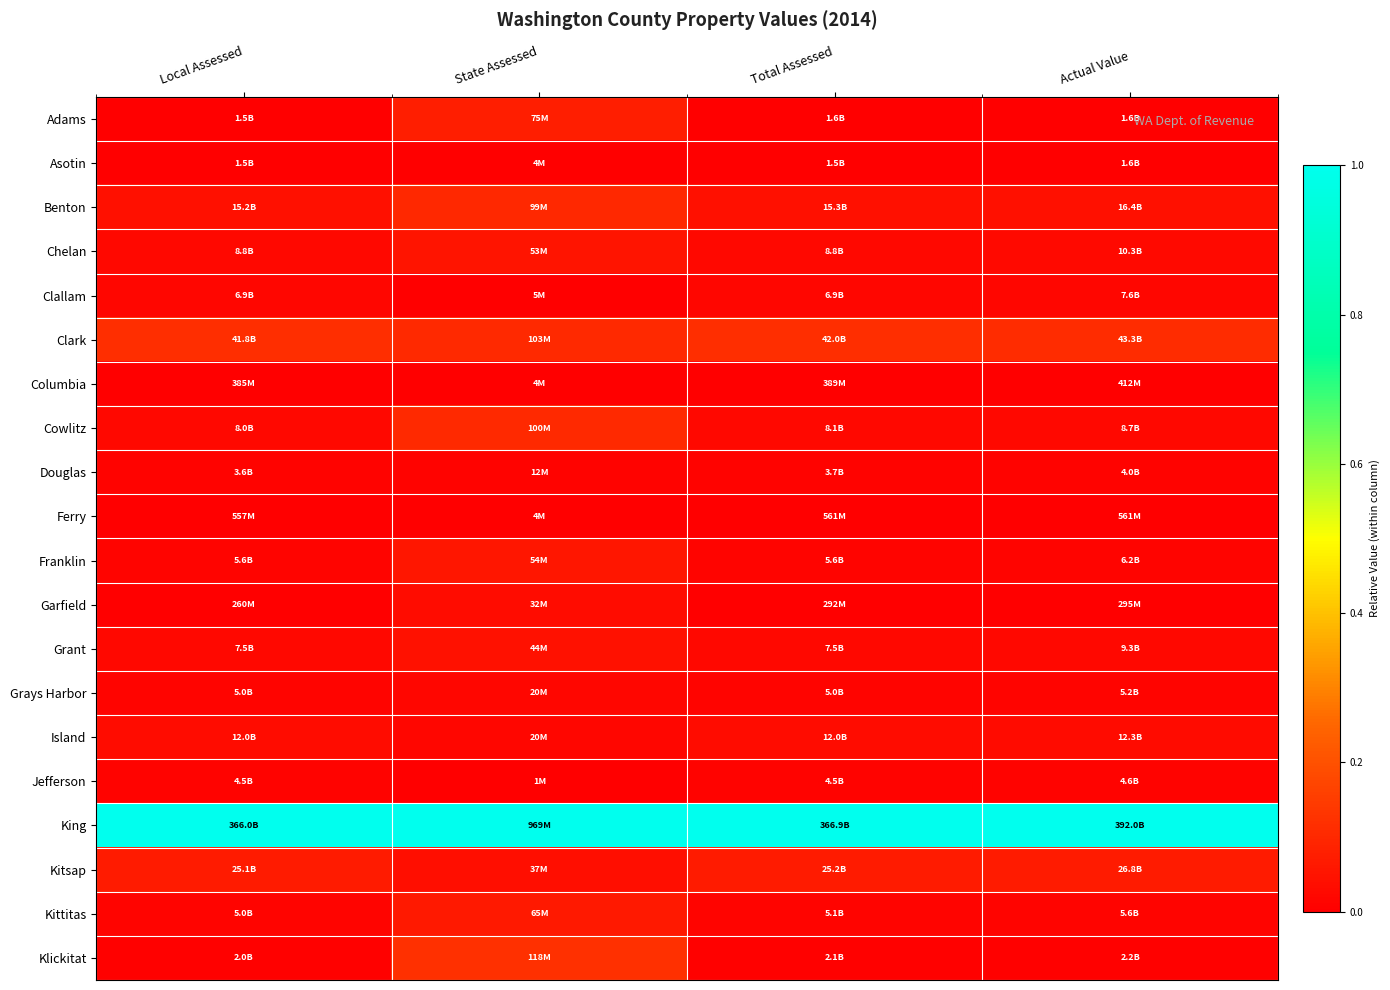

Which series has the largest range (max minus min)?

Klickitat